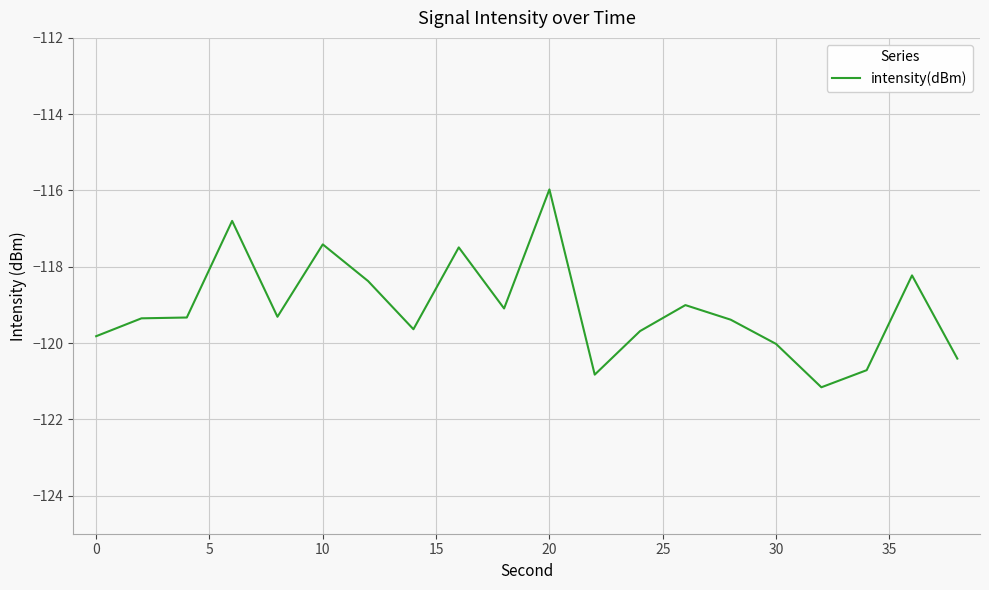

What is the maximum value shown in the chart?

-116.0